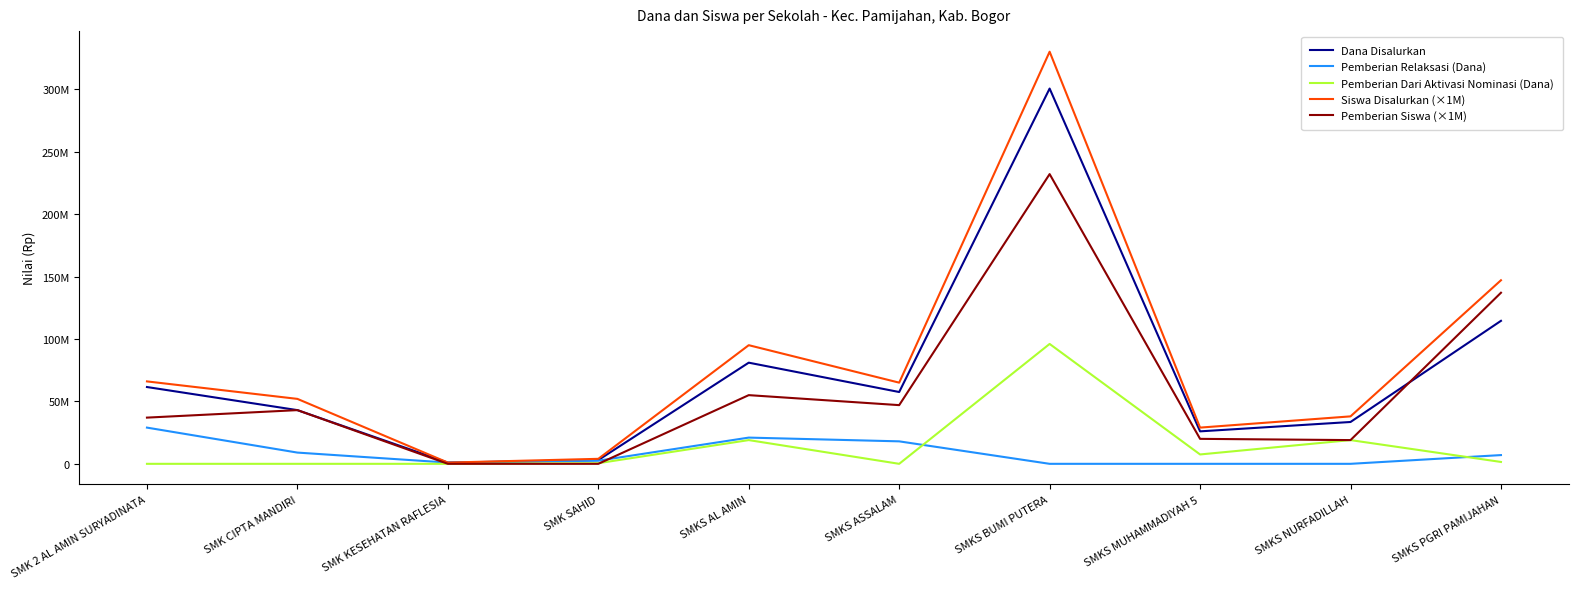

What is the spread (max minus min) of values at SMK SAHID?

4000000